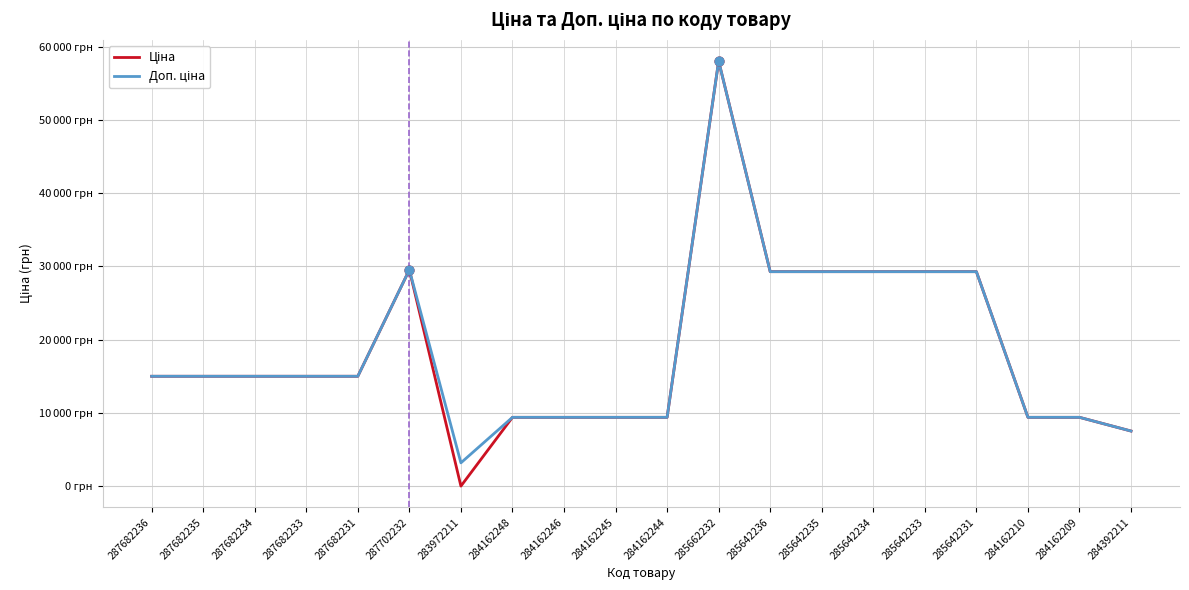

Is this an area chart (filled region under the line)?

No